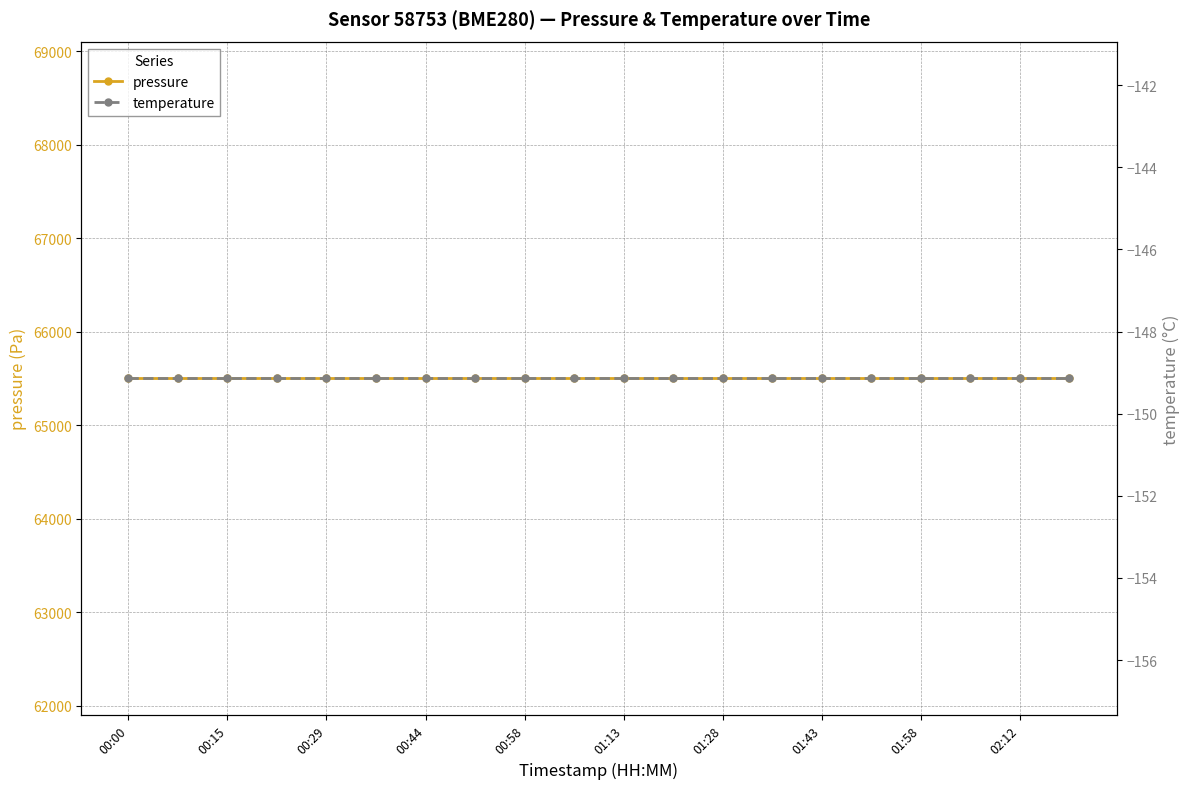

Which category has the highest value in the pressure series?

00:00